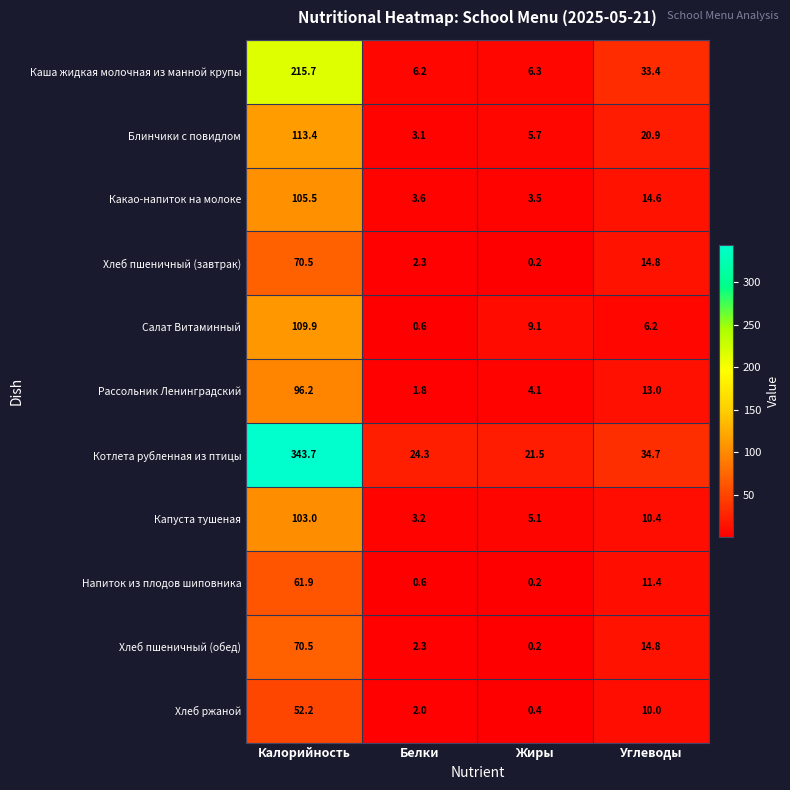

True or false: Блинчики с повидлом has a value of 5.7 at Жиры.

True